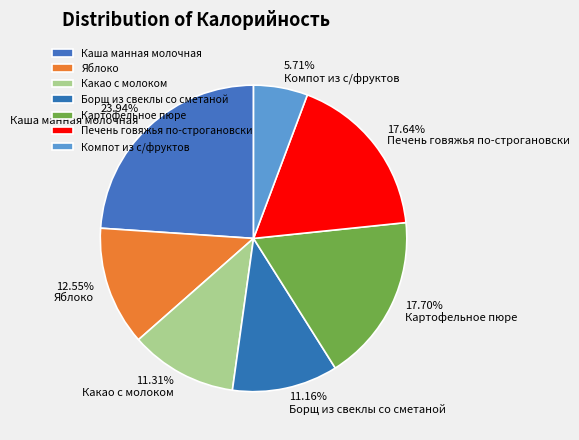

Which slice is the largest?

Каша манная молочная